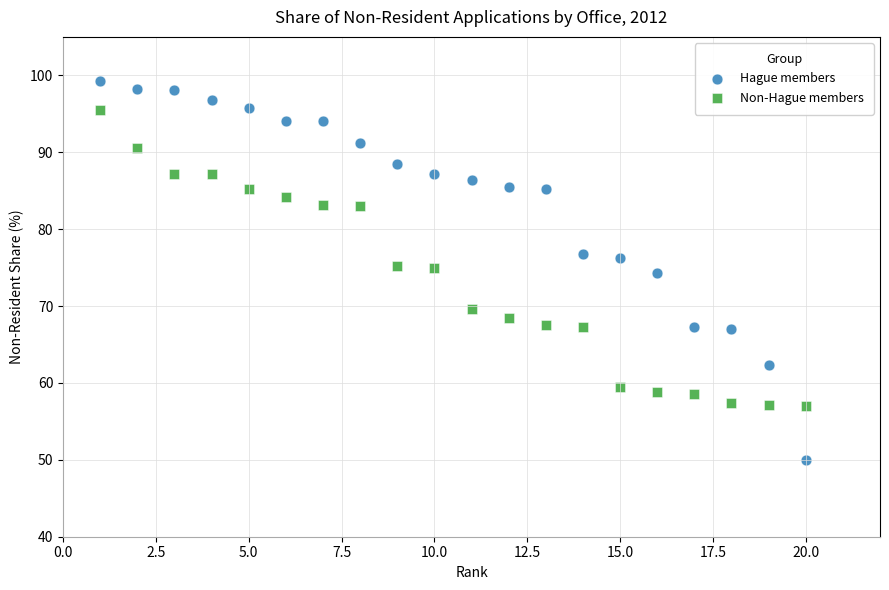

What are all the series names shown in the legend?

Hague members, Non-Hague members